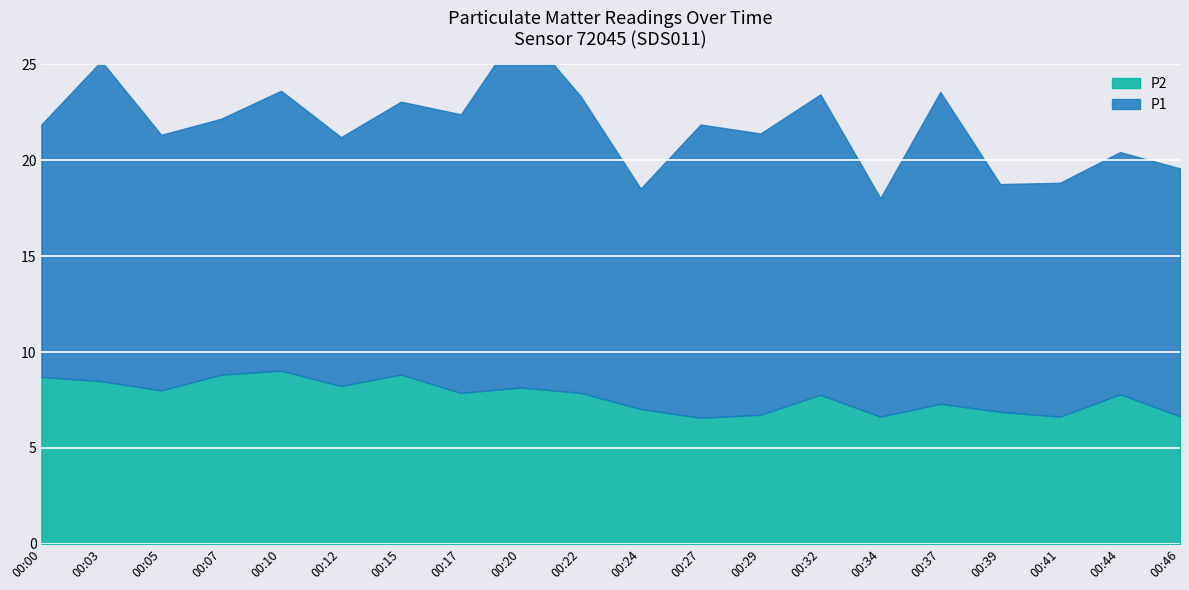

Is the value of P2 at 00:41 greater than the value of P1 at 00:44?

No